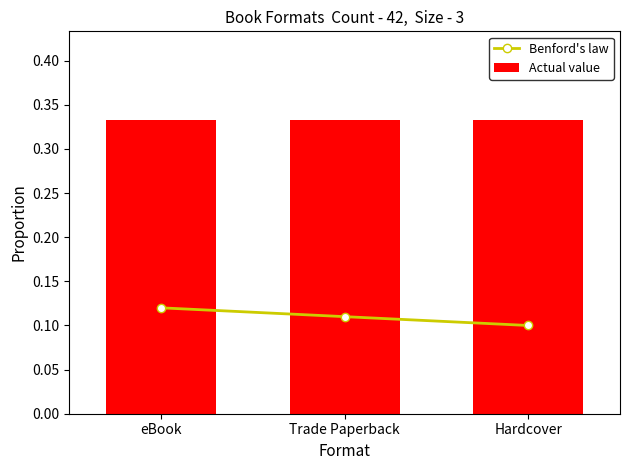

List the series in order of their peak value, lowest first.

Benford's law, Actual value